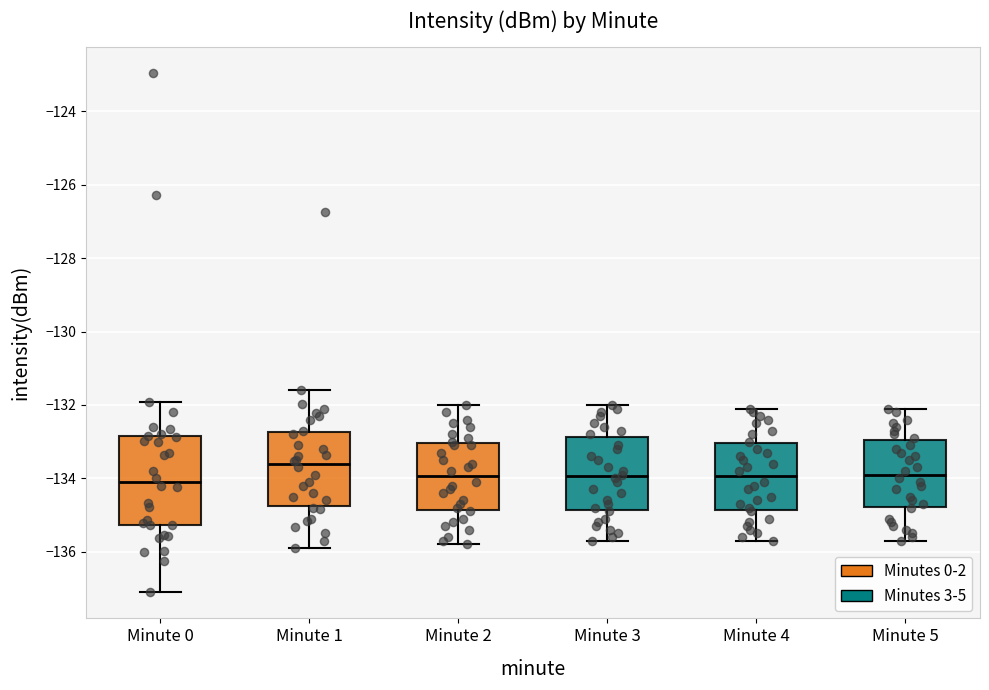

Comparing the boxes themselves (not the whiskers), which one is the tallest?

Minute 0